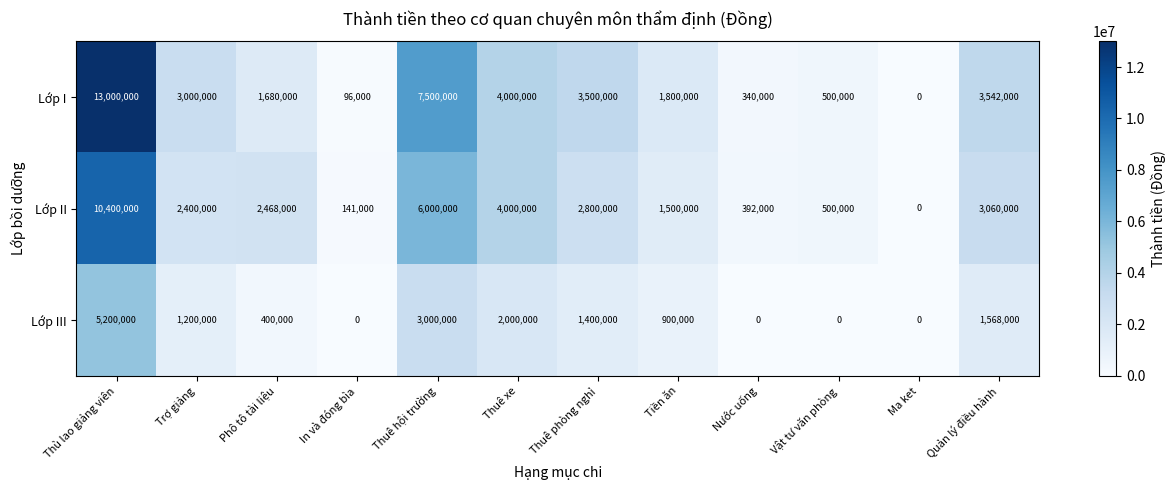

Which series has the widest spread of values?

Lớp I